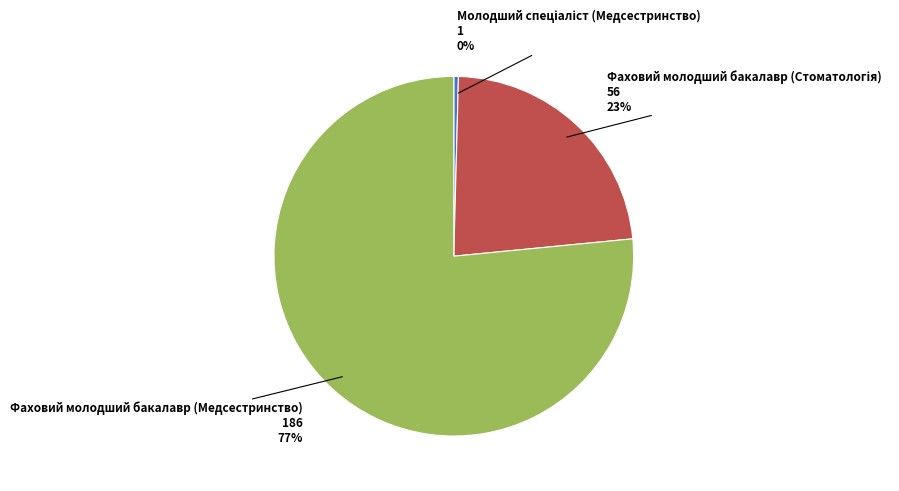

To the nearest percent, what is the average slice percentage?

33%